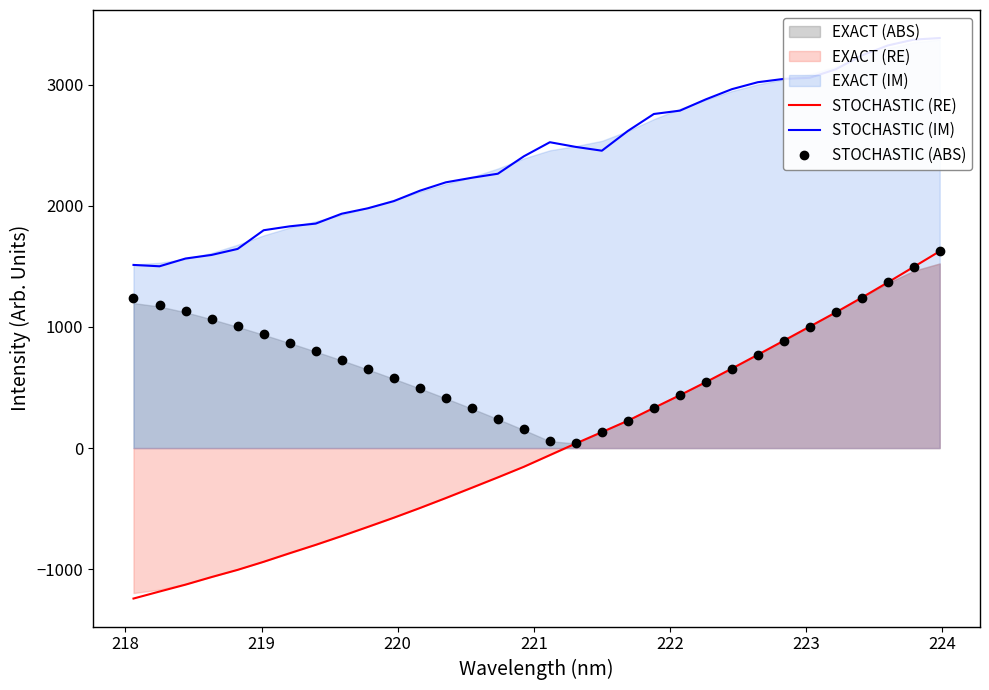

Does the chart display data point markers on the line(s)?

No